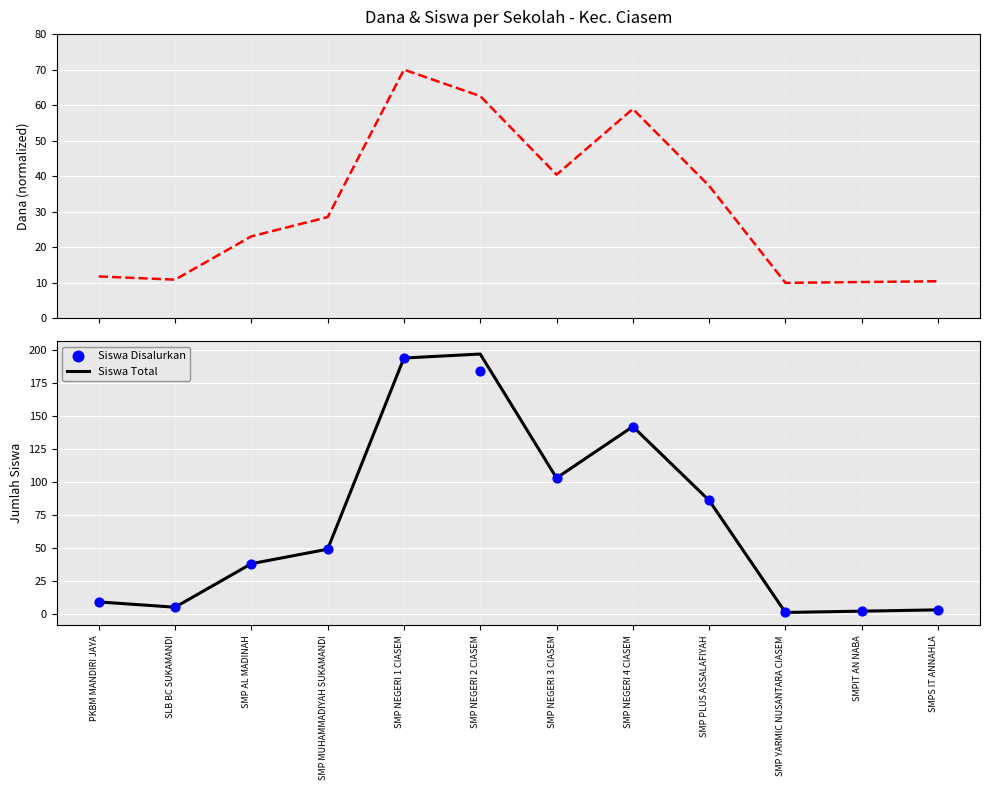

Is the value of Siswa Total at SMP PLUS ASSALAFIYAH greater than the value of Dana Pemberian (normalized) at SLB BC SUKAMANDI?

Yes